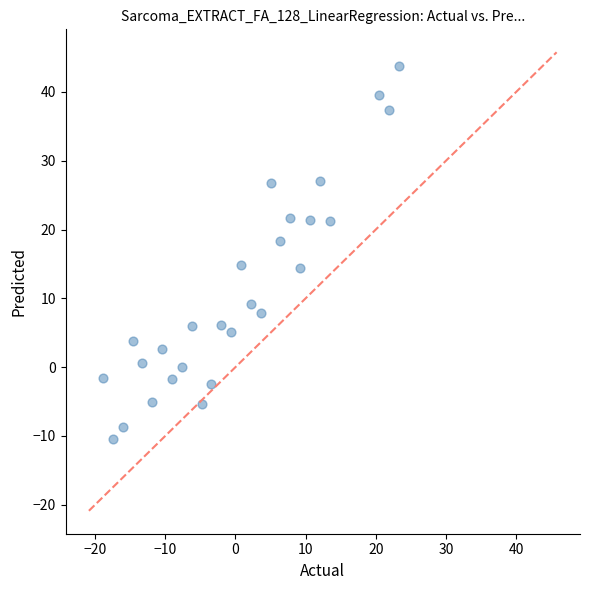

What is the range of X values (max minus min)?

42.2